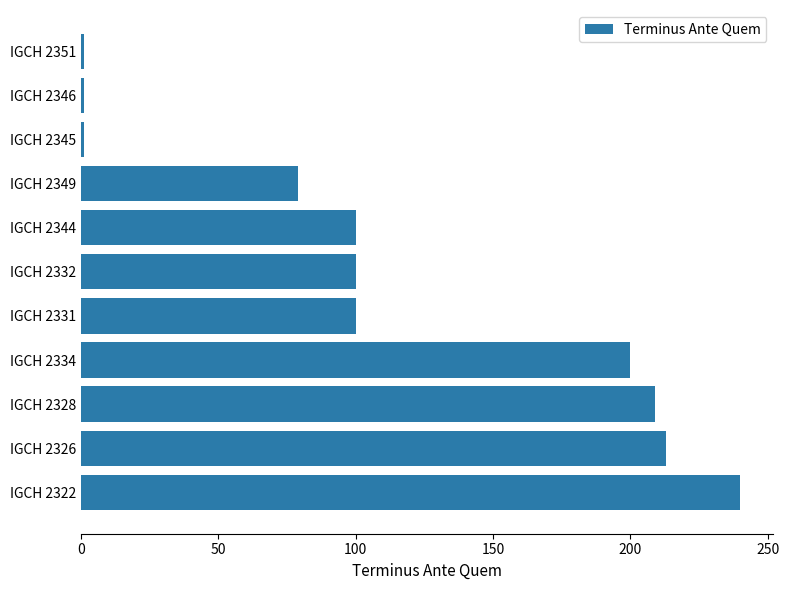

What is the difference between the second highest and second lowest values?

212